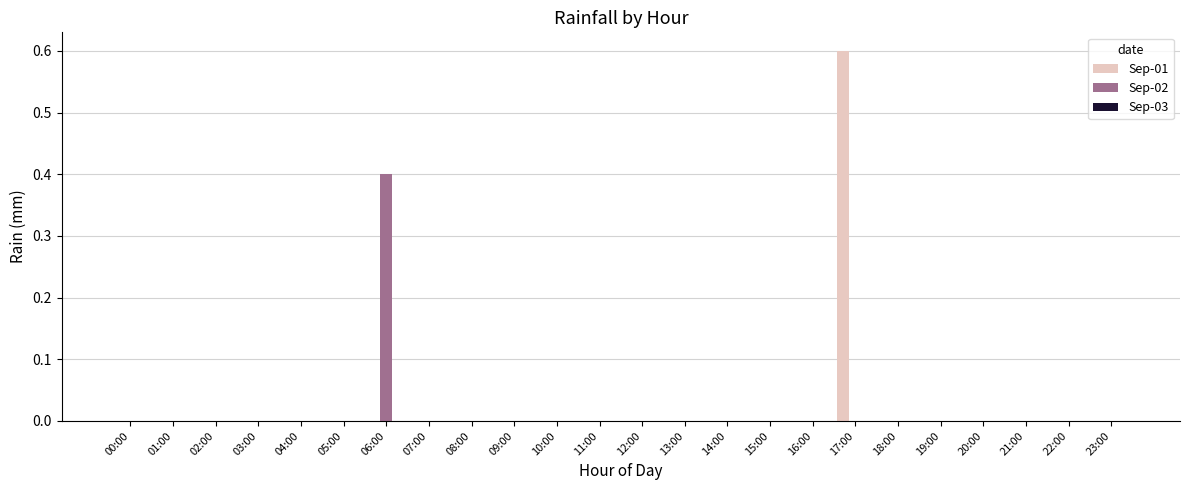

What is the maximum value shown in the chart?

0.6